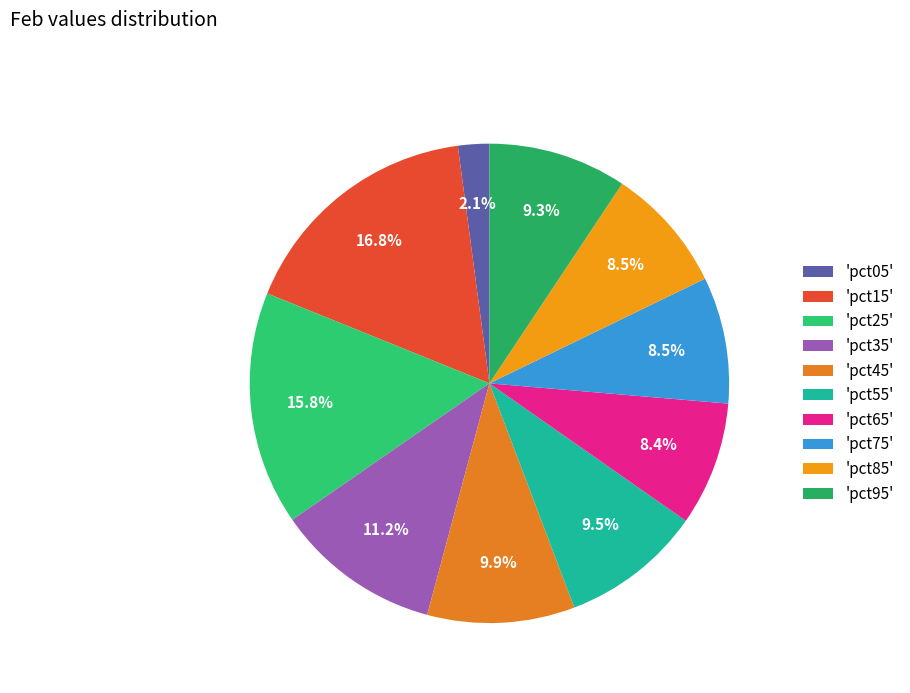

Rank the categories by value from lowest to highest.

pct05, pct65, pct85, pct75, pct95, pct55, pct45, pct35, pct25, pct15